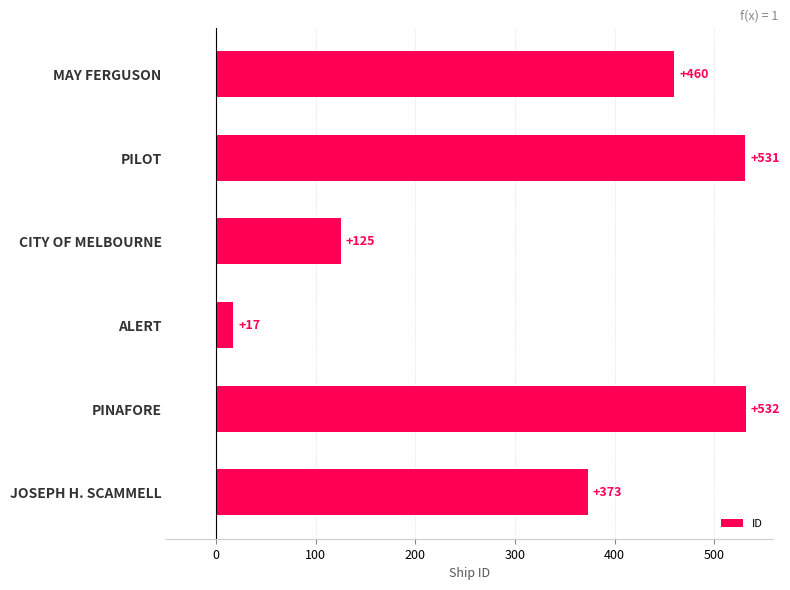

What is the difference between the second highest and minimum values?

514